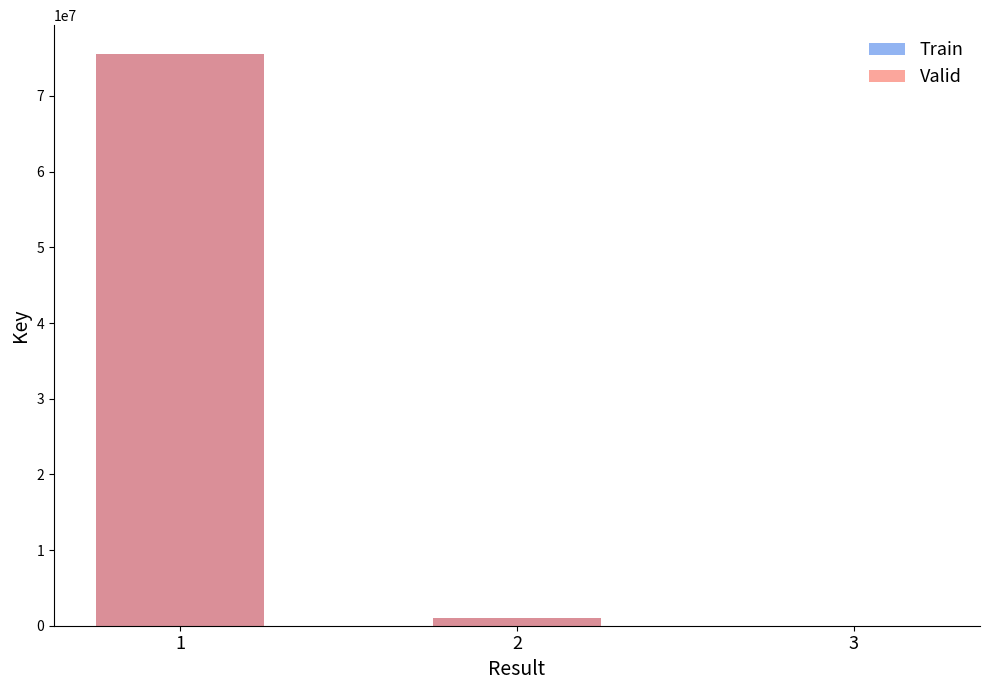

Reading left to right, list all the values displayed in this chart.

Train: 1=75581106	2=1078733	3=3848
Valid: 1=75581106	2=1078733	3=3848